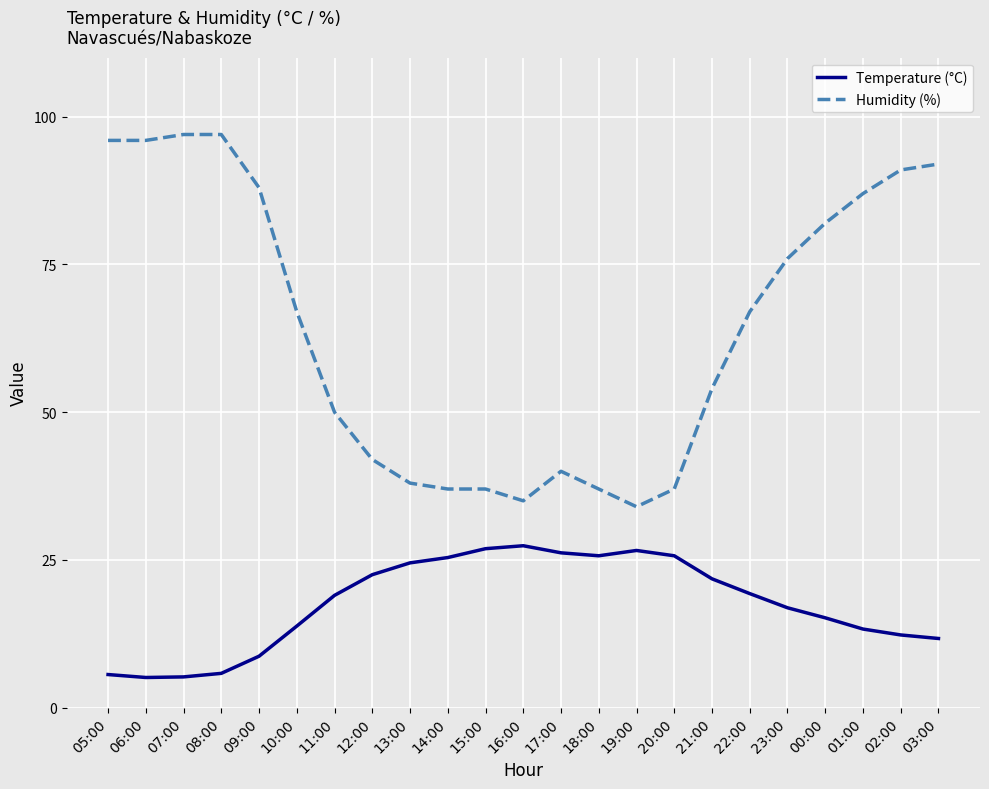

True or false: Humidity (%) and Temperature (°C) intersect in this chart.

False